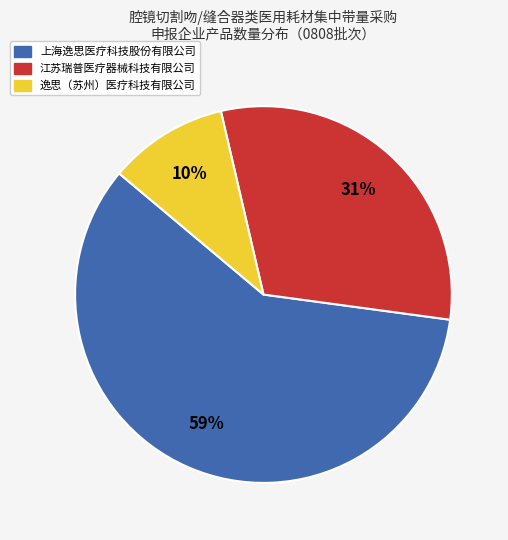

How many segments does this pie chart have?

3